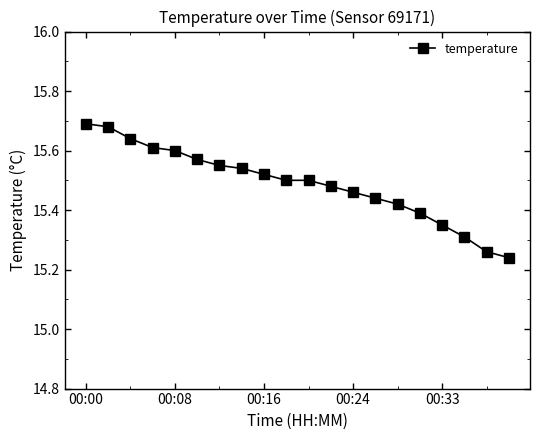

What is the difference between the maximum and second lowest values?

0.4